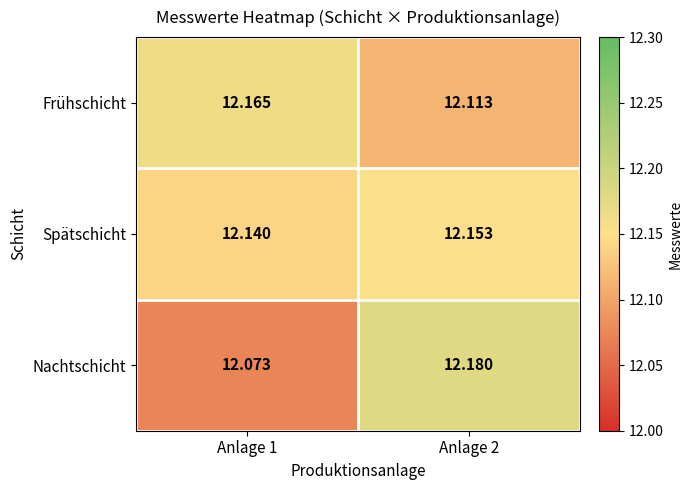

List the series in order of their peak value, lowest first.

Spätschicht, Frühschicht, Nachtschicht